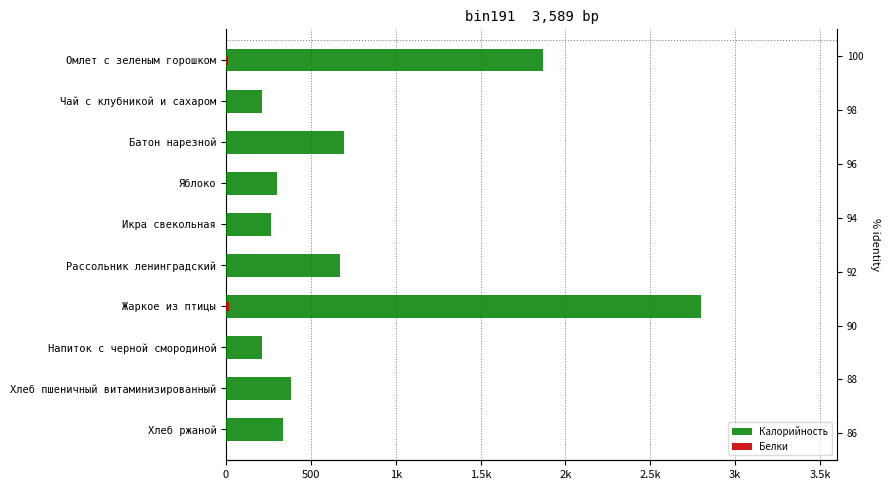

Rank the series by their maximum value, from lowest to highest.

Белки, Калорийность